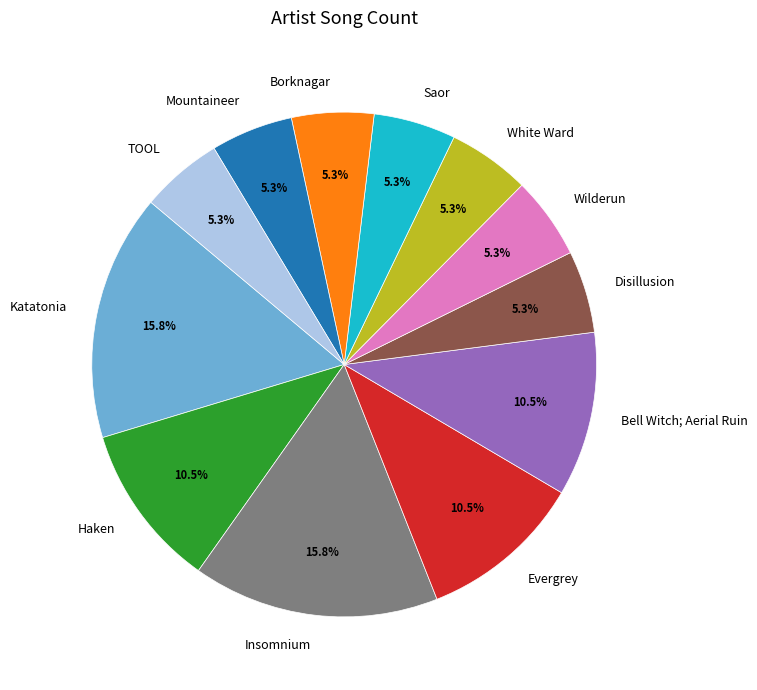

Count the number of slices in the pie.

12